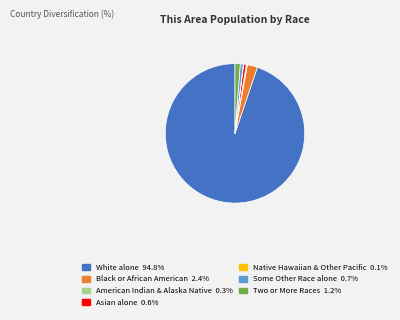

Which category has the biggest portion of the pie?

White alone